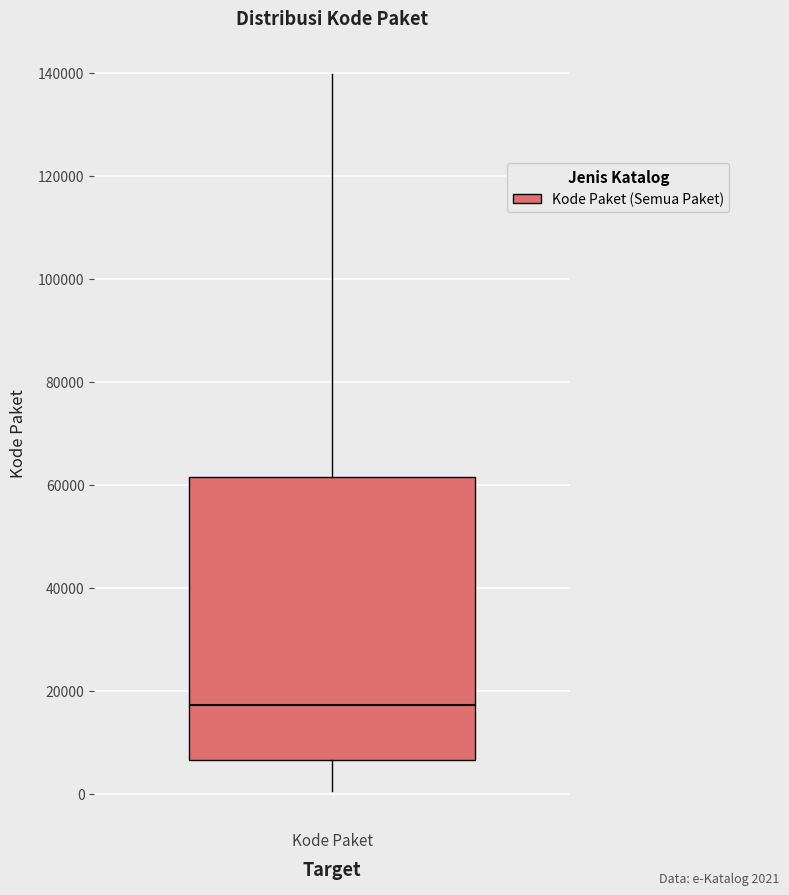

Read this box plot against the y-axis: the position of the median line, the range covered by the box, and the ends of both whiskers. The values are not printed on the chart, so give them approximately, as read against the axis.

median 18000, box 6000 to 62000, whiskers 0 to 140000